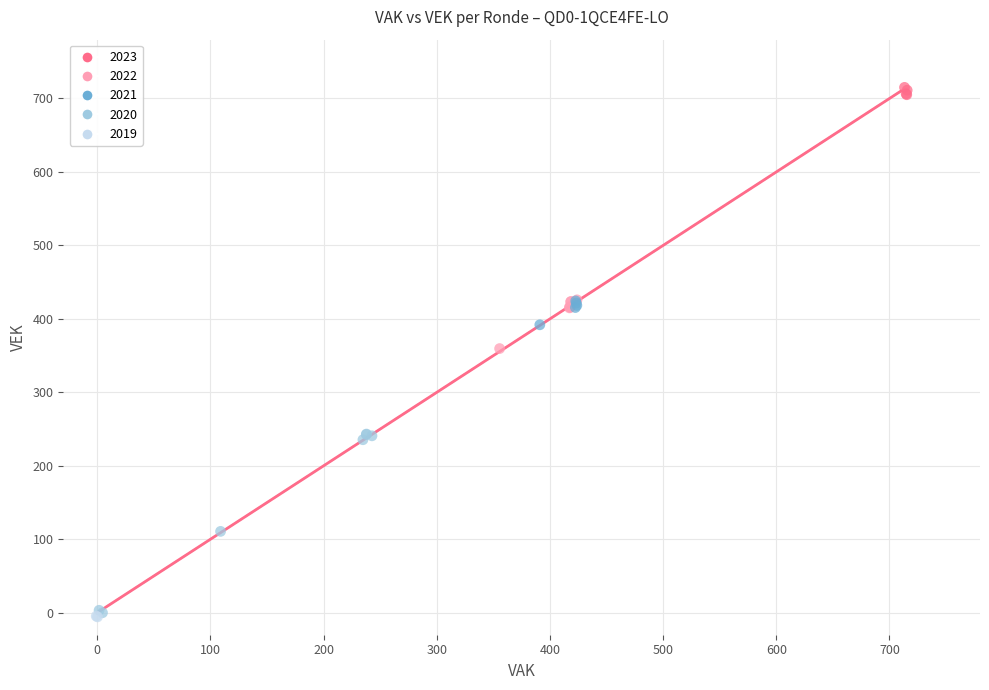

What are all the series names shown in the legend?

2023, 2022, 2021, 2020, 2019